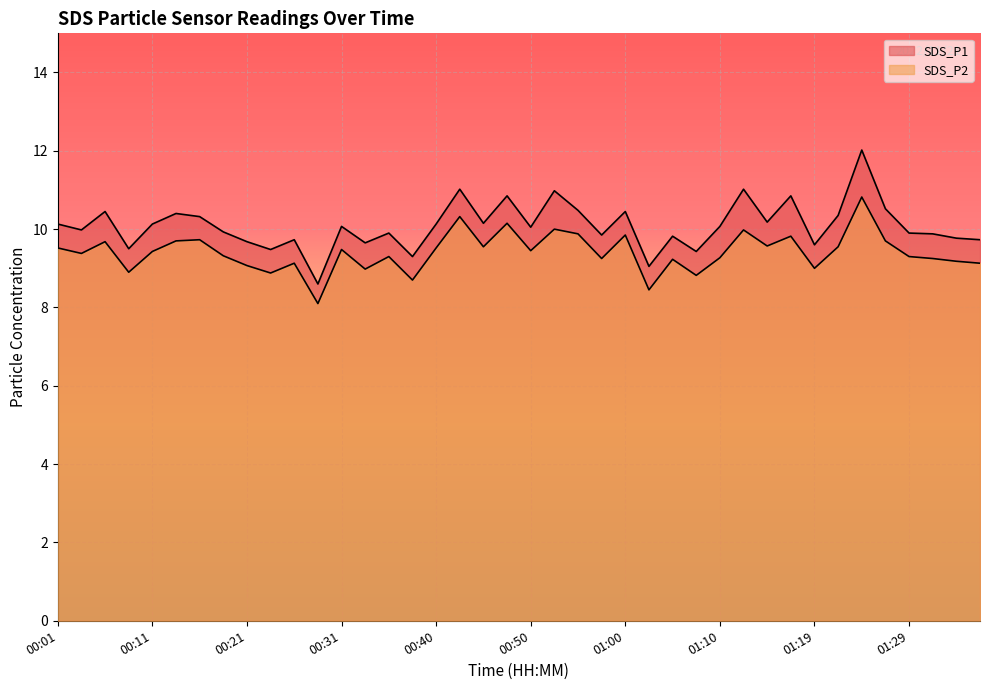

What is the maximum value for SDS_P1?

12.0